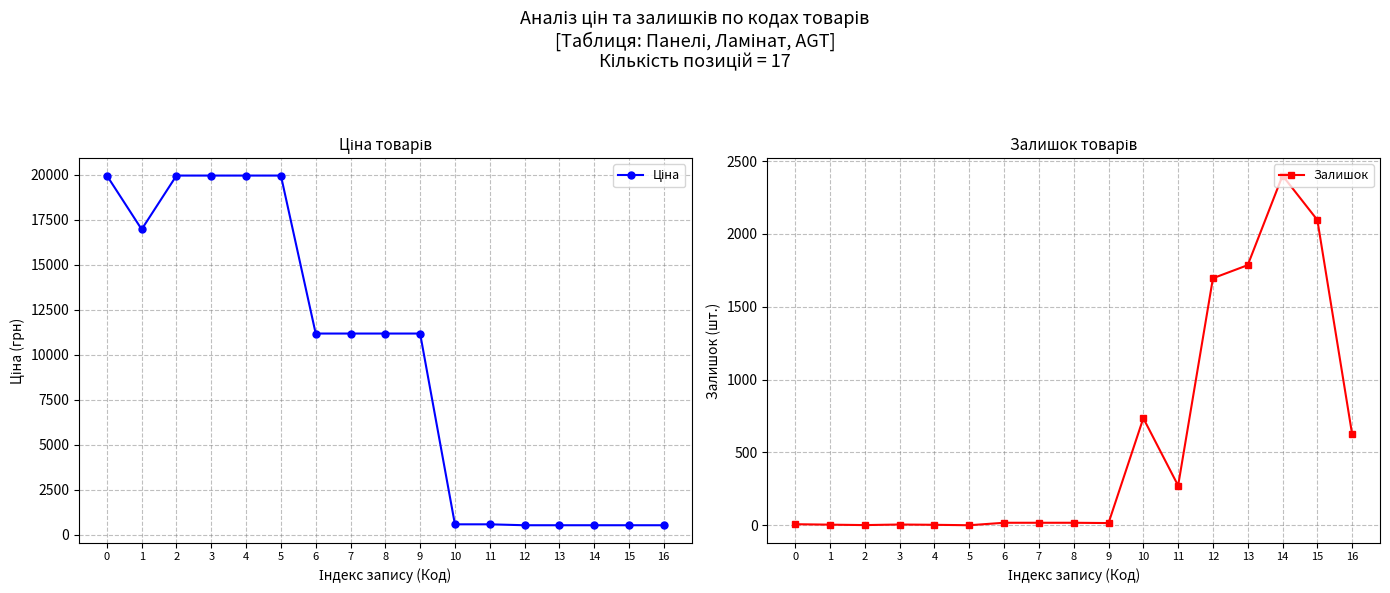

Reading right to left, what are all the values shown in this chart?

Ціна: 16=539.0	15=539.0	14=539.0	13=539.0	12=539.0	11=589.9	10=589.9	9=11188.2	8=11188.2	7=11188.2	6=11188.2	5=19964.2	4=19964.2	3=19964.2	2=19964.2	1=16976.3	0=19964.2
Залишок: 16=624.0	15=2096.0	14=2401.0	13=1786.0	12=1696.0	11=272.0	10=735.0	9=15.0	8=17.0	7=17.0	6=17.0	5=0.0	4=3.0	3=5.0	2=1.0	1=4.0	0=7.0